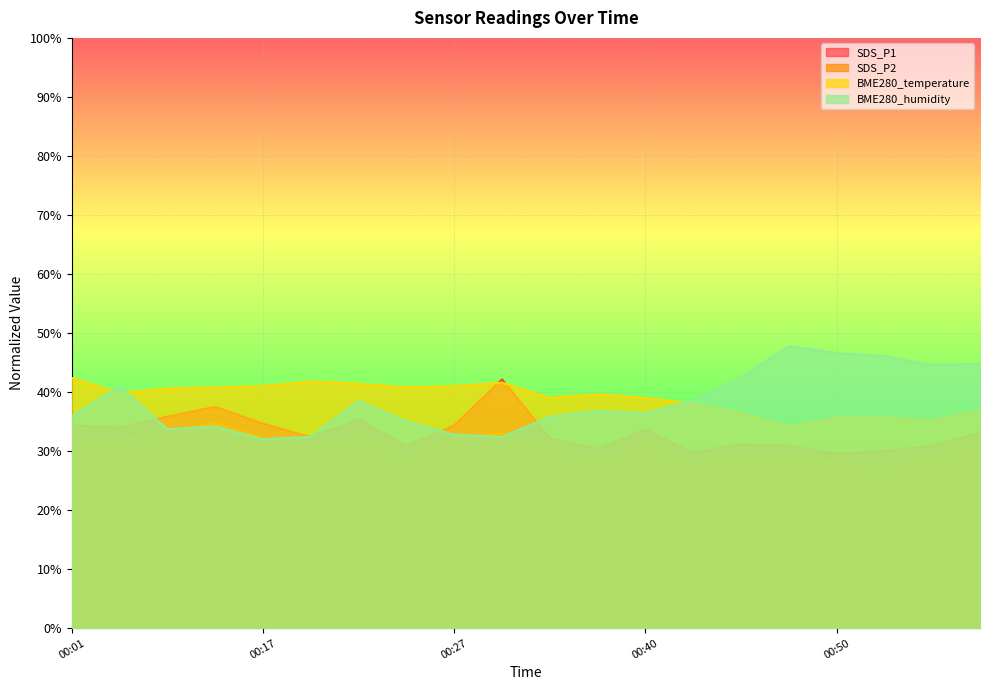

What is the total value across all series at 00:19?

137.2